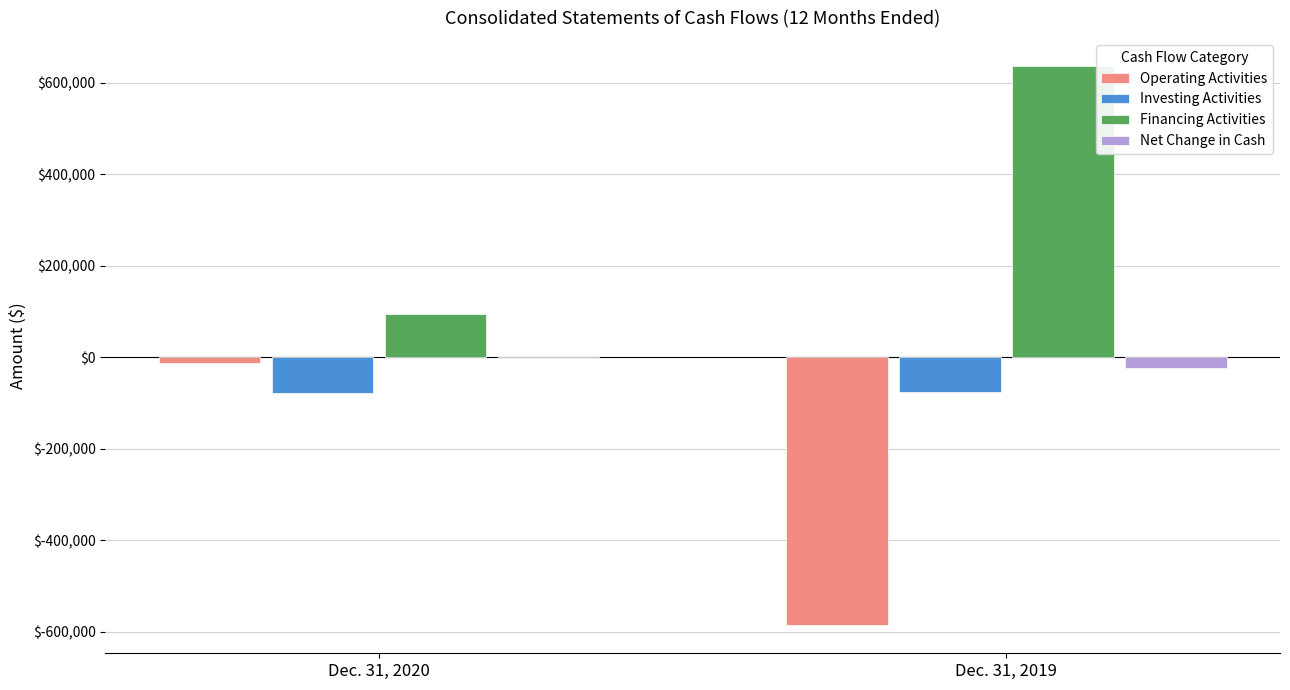

What are all the series names shown in the legend?

Operating Activities, Investing Activities, Financing Activities, Net Change in Cash